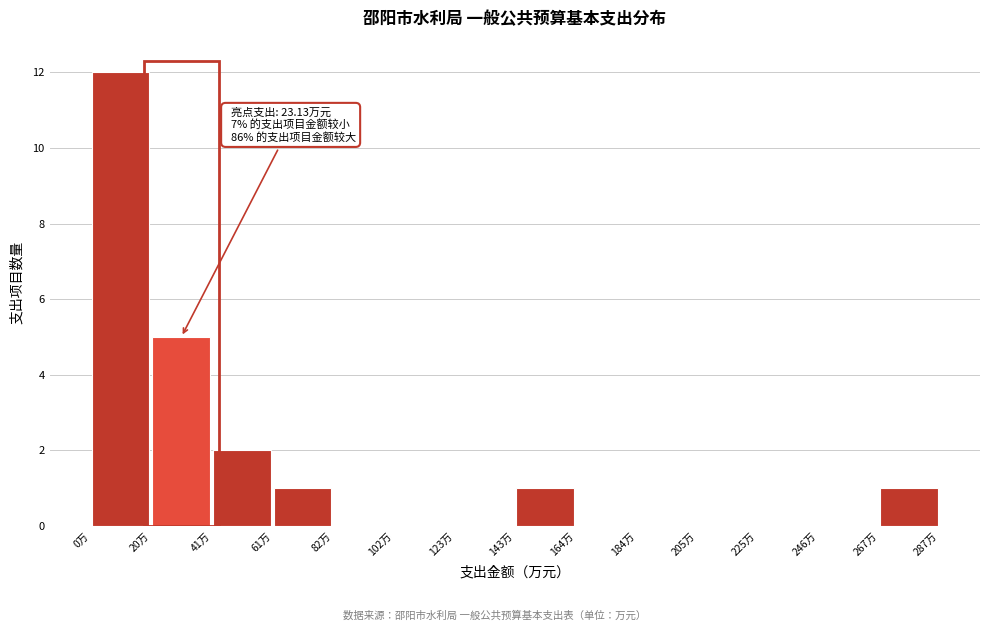

Over which range of the x-axis is the bar tallest?

0 to 20